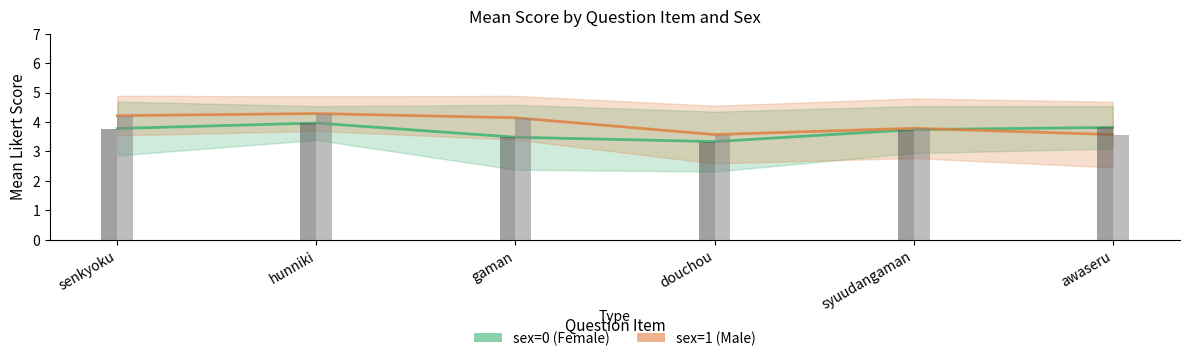

Which series changed the most between senkyoku and syuudangaman?

sex=1 (Male)